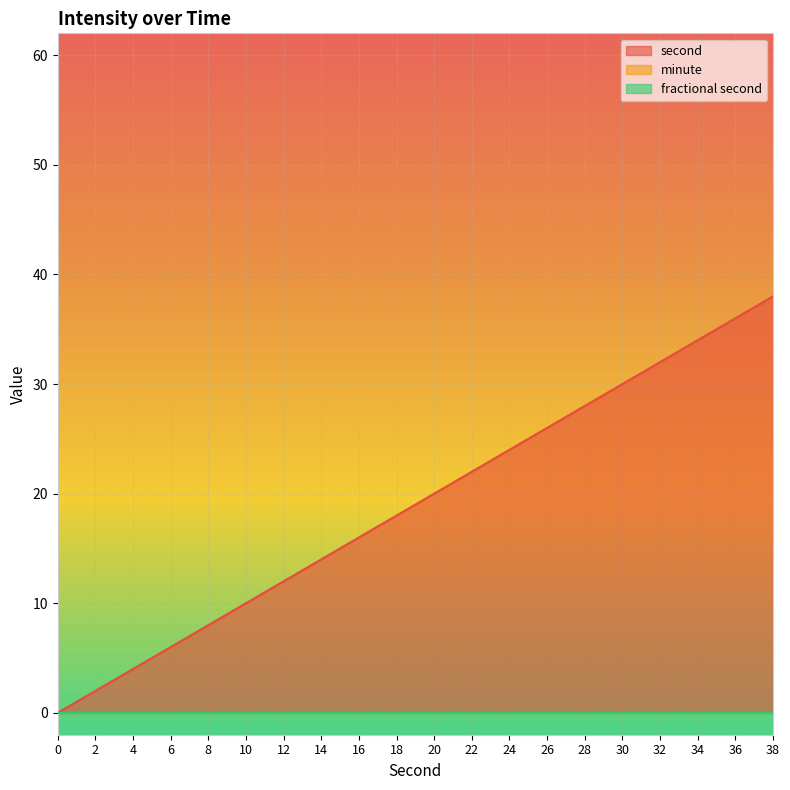

Between 16 and 10, which is larger?

16